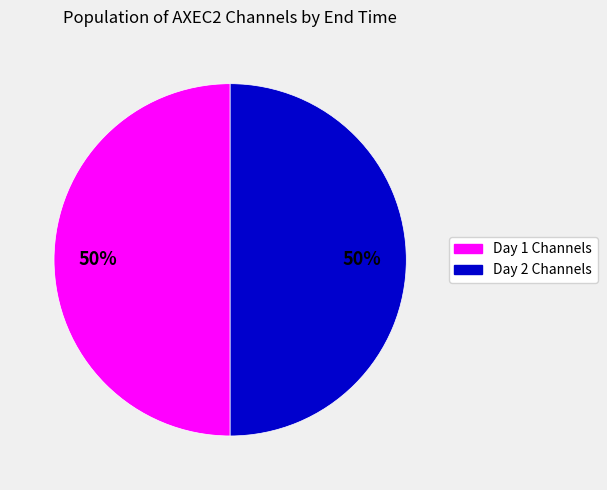

To the nearest percent, what is the average slice percentage?

50%